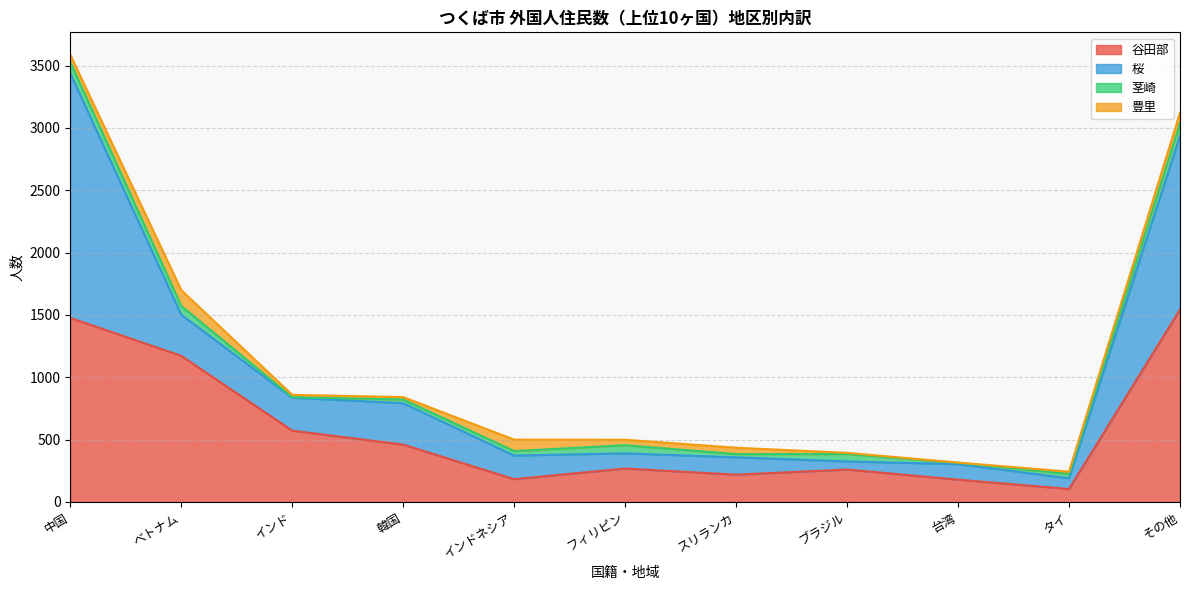

Reading left to right, list all the values displayed in this chart.

谷田部: 1476	1172	572	460	183	268	219	260	179	104	1543
桜: 1961	329	264	332	189	122	139	65	124	86	1393
茎崎: 90	71	4	30	36	65	26	59	11	34	99
豊里: 60	127	19	19	92	44	51	10	2	19	86